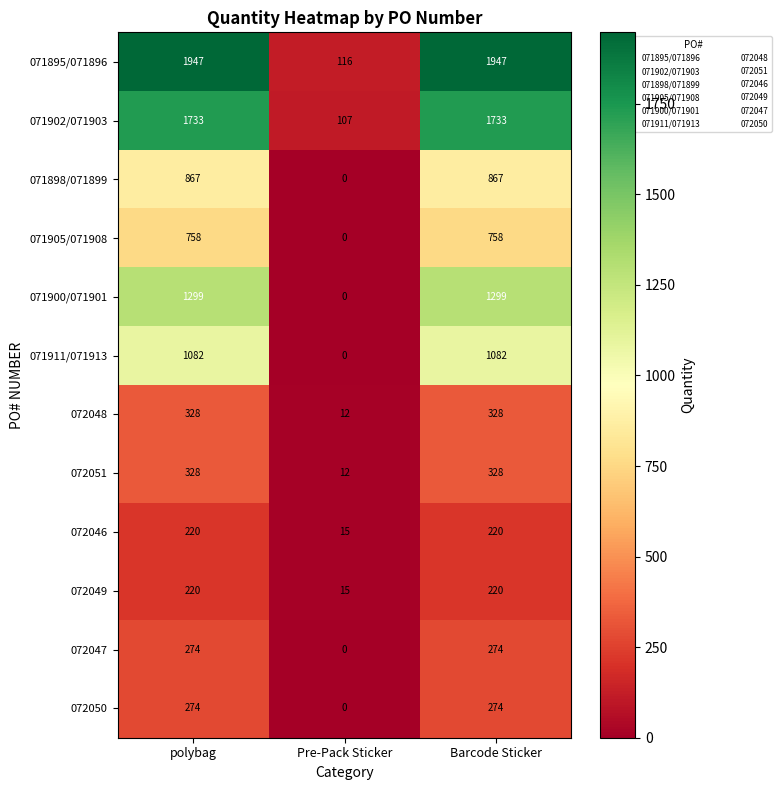

Count the 072049 values in the range 15 to 220.

3